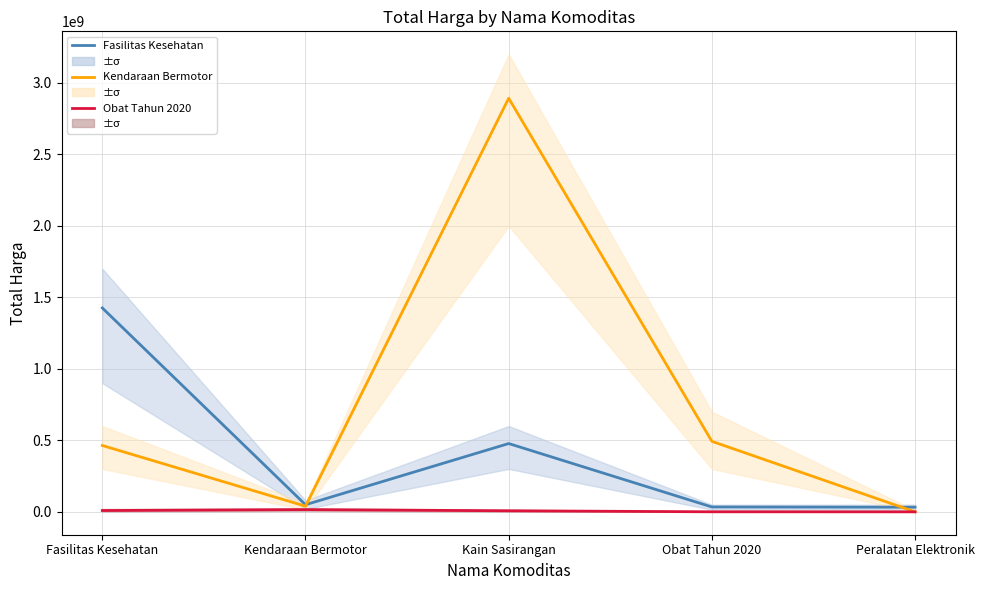

What is the label of the 3rd point from the right?

Kain Sasirangan